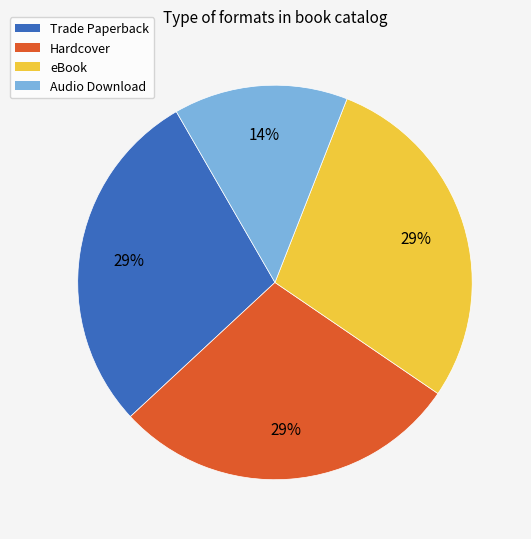

To the nearest percent, what is the average slice percentage?

25%